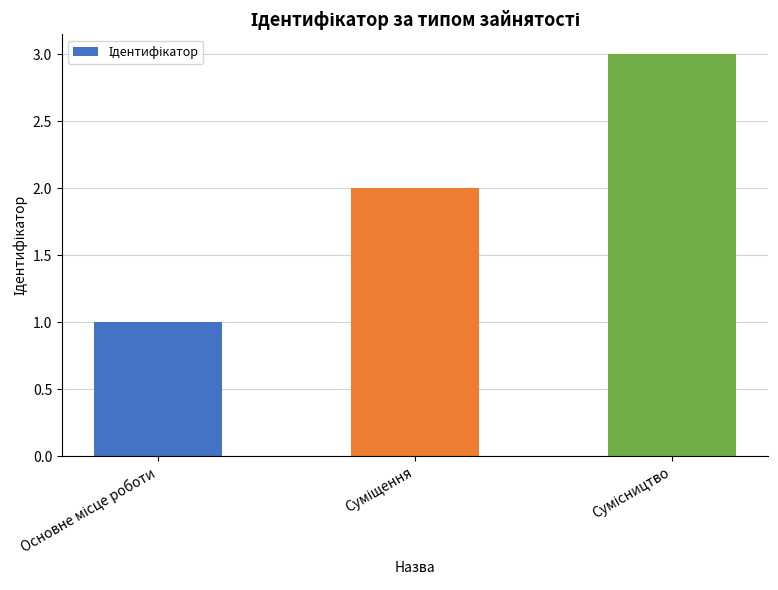

What is the greatest value displayed?

3